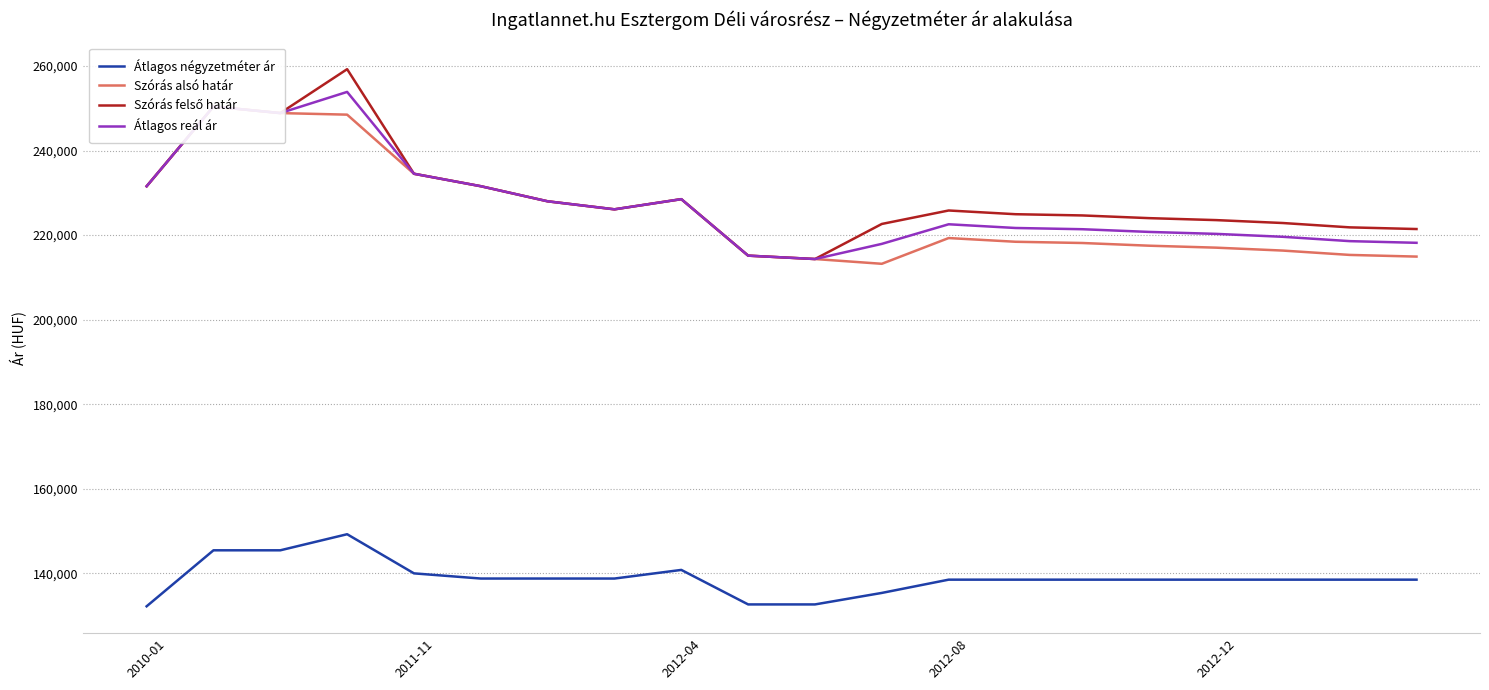

How many interior local valleys does the Szórás alsó határ series have?

2